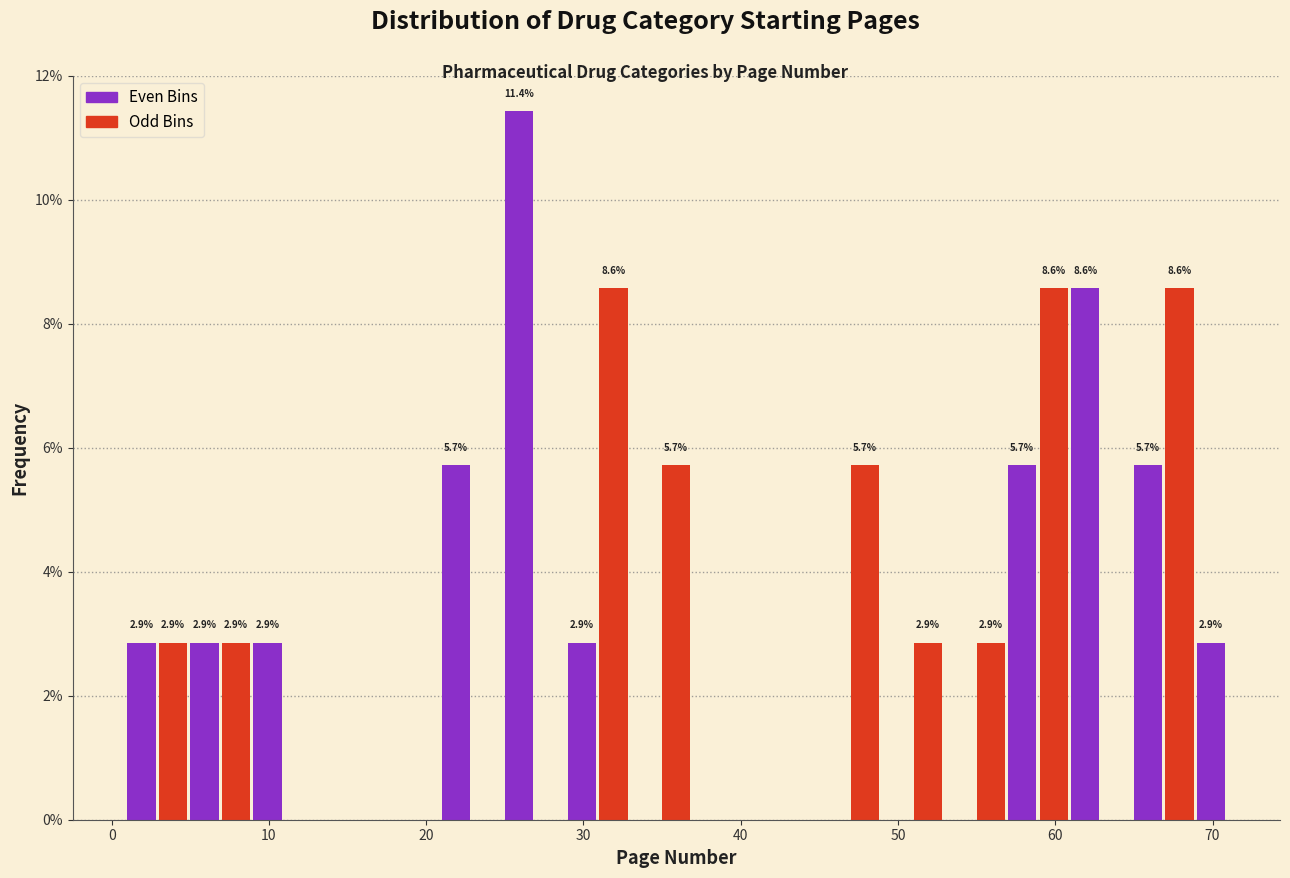

Read against the x-axis, roughly where is the centre of the tallest bar?

26